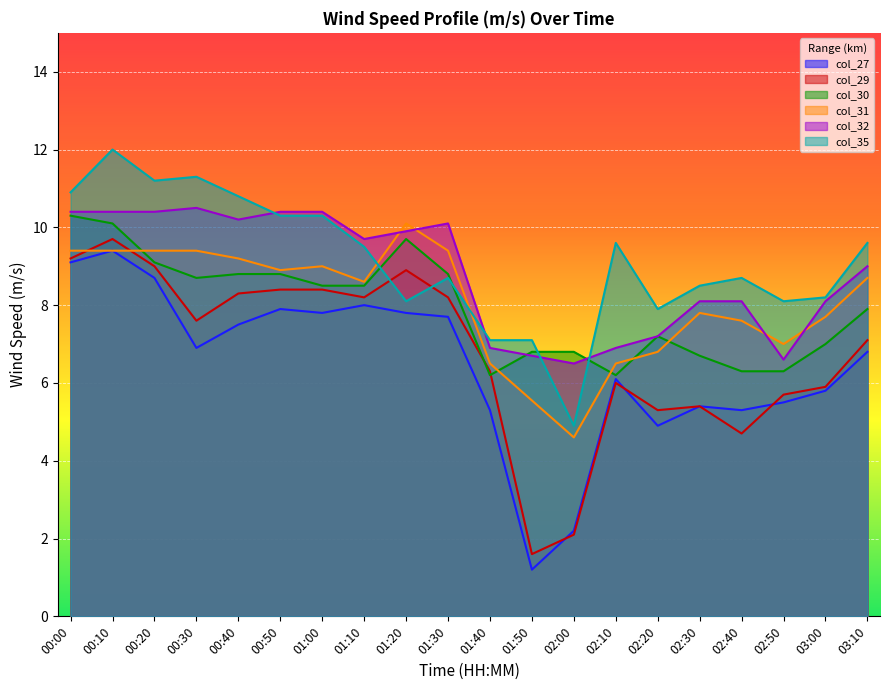

What position from the left is 03:00?

19